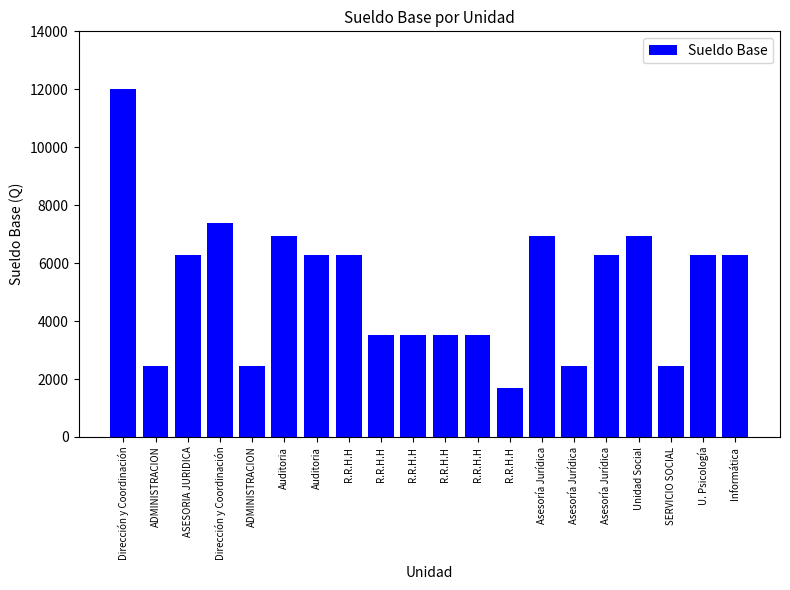

Which label corresponds to the largest value in the chart?

Dirección y Coordinación